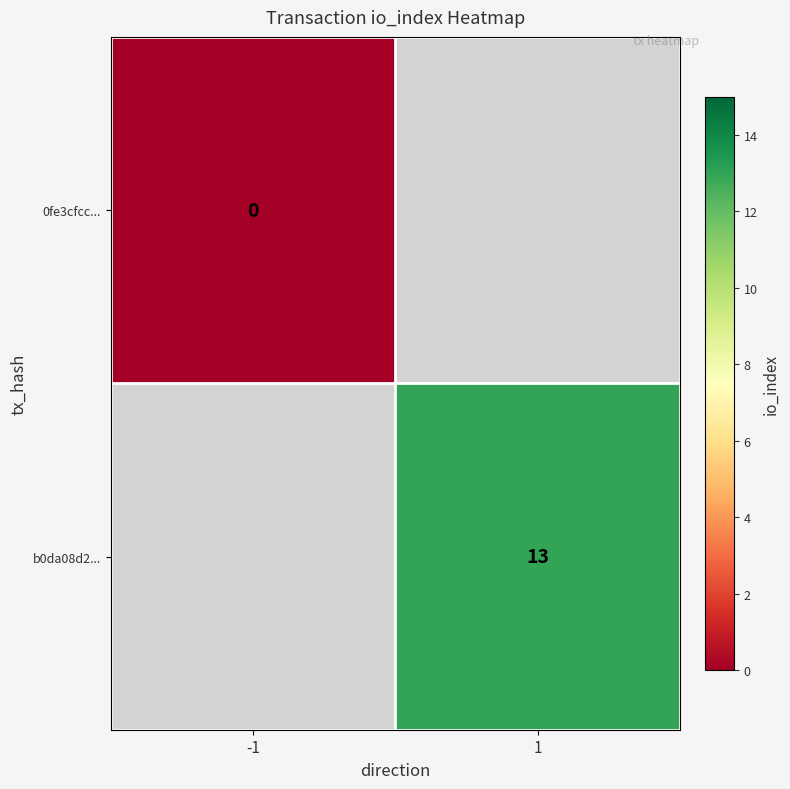

The b0da08d2... series shows 6 at 1. True or false?

False